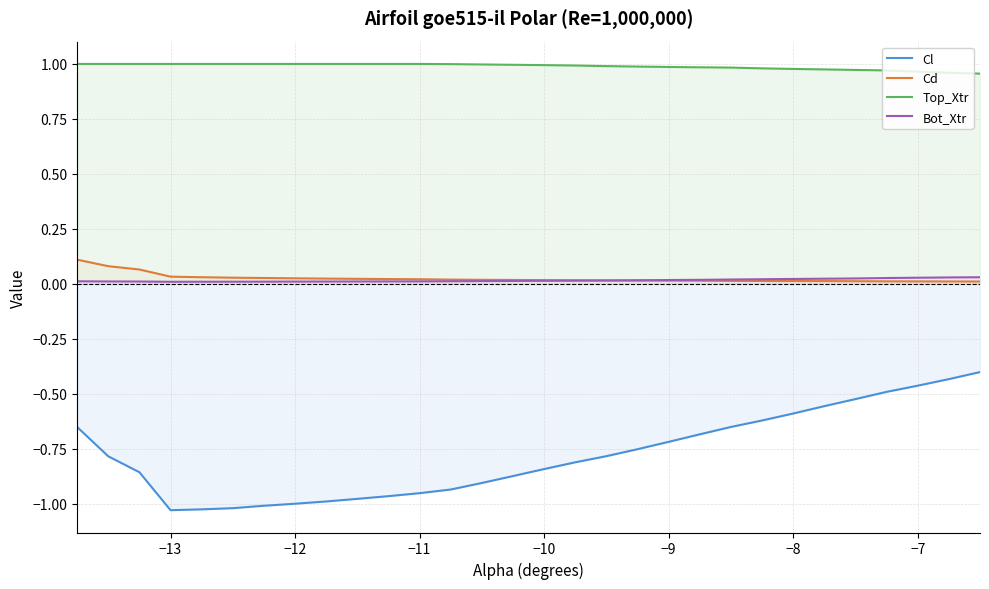

What are all the series names shown in the legend?

Cl, Cd, Top_Xtr, Bot_Xtr